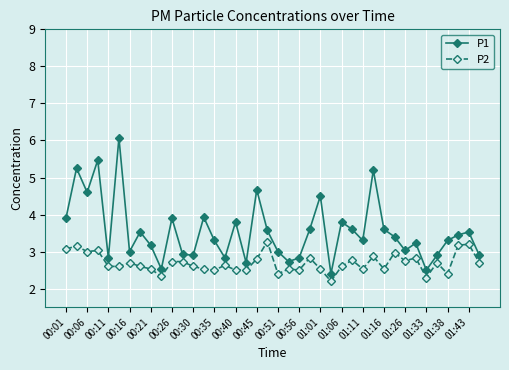

What is the difference between the second highest and second lowest values in the P1 series?

3.0